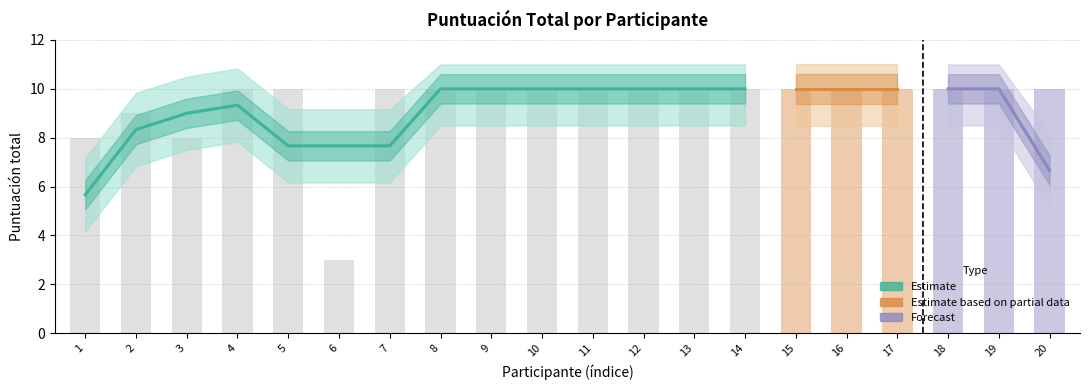

Read the value at 12.

10